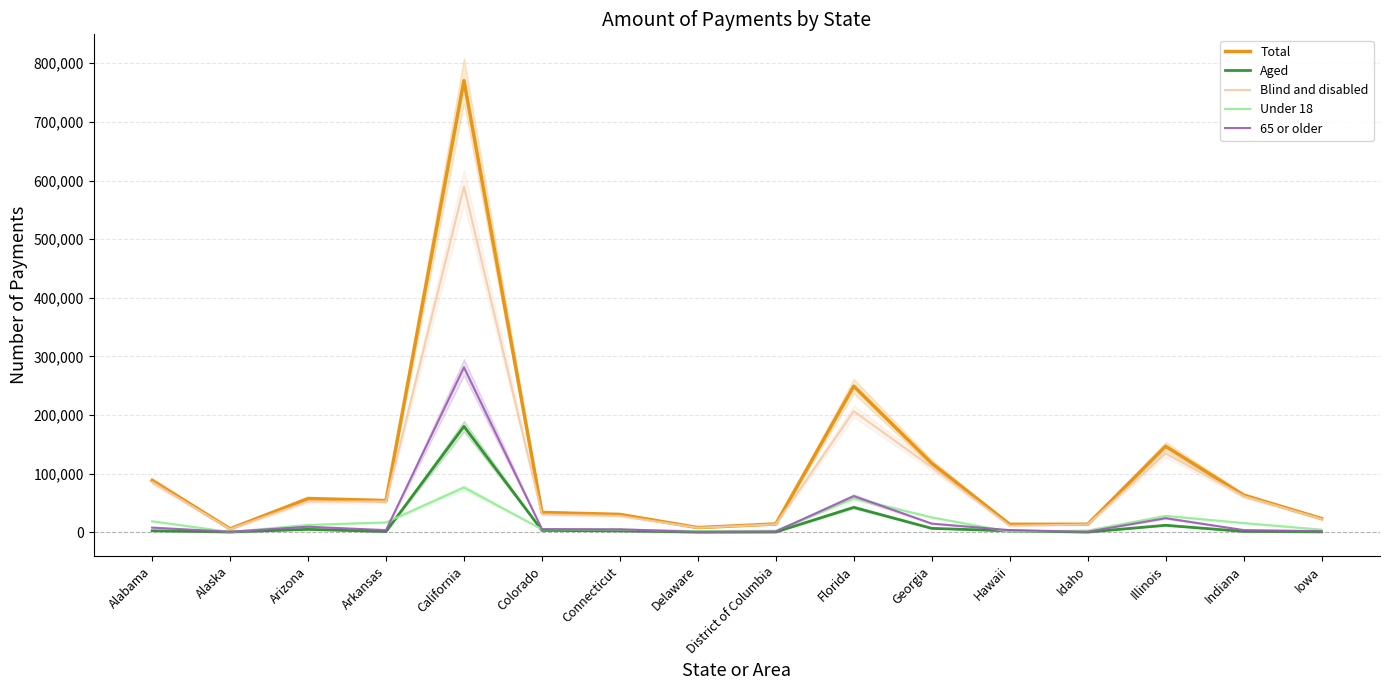

True or false: Aged and Blind and disabled intersect in this chart.

False